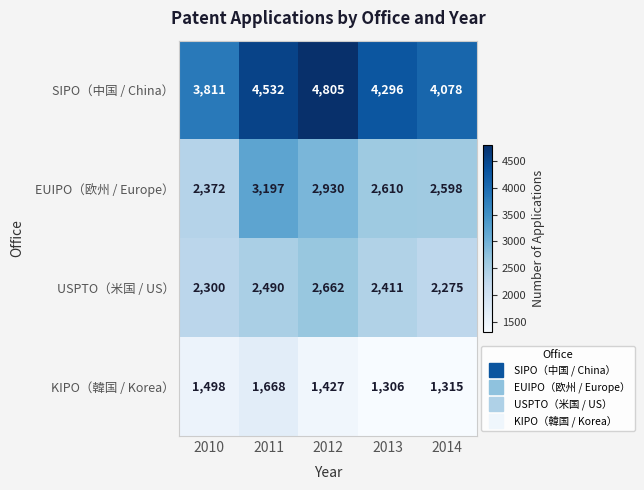

Rank the series by their maximum value, from highest to lowest.

SIPO（中国 / China）, EUIPO（欧州 / Europe）, USPTO（米国 / US）, KIPO（韓国 / Korea）